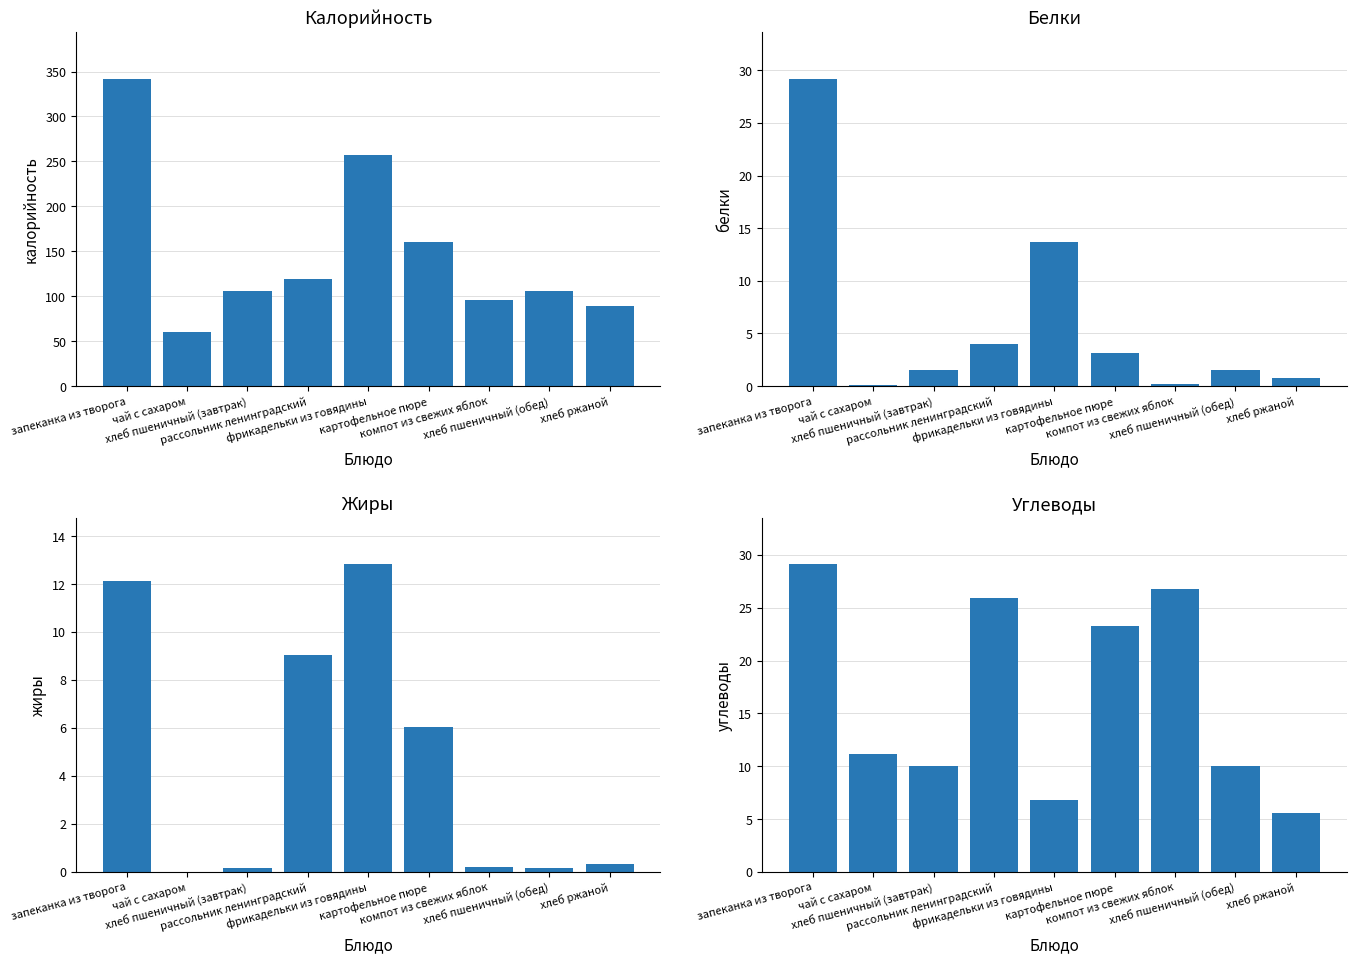

How many groups of bars are there?

9